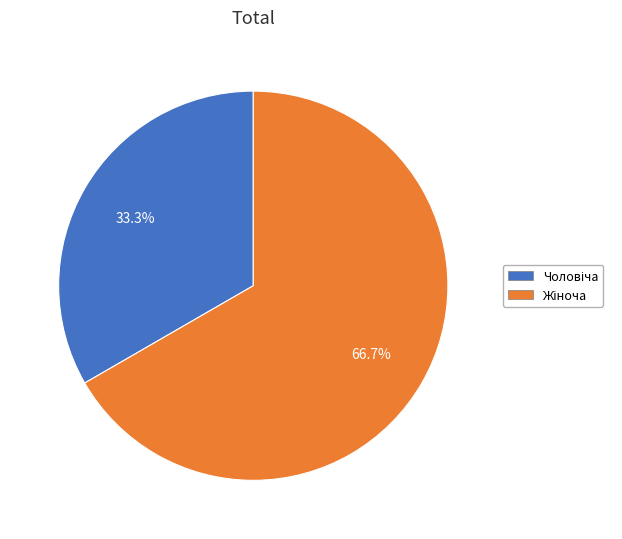

Is there any slice that represents more than half of the pie?

Yes